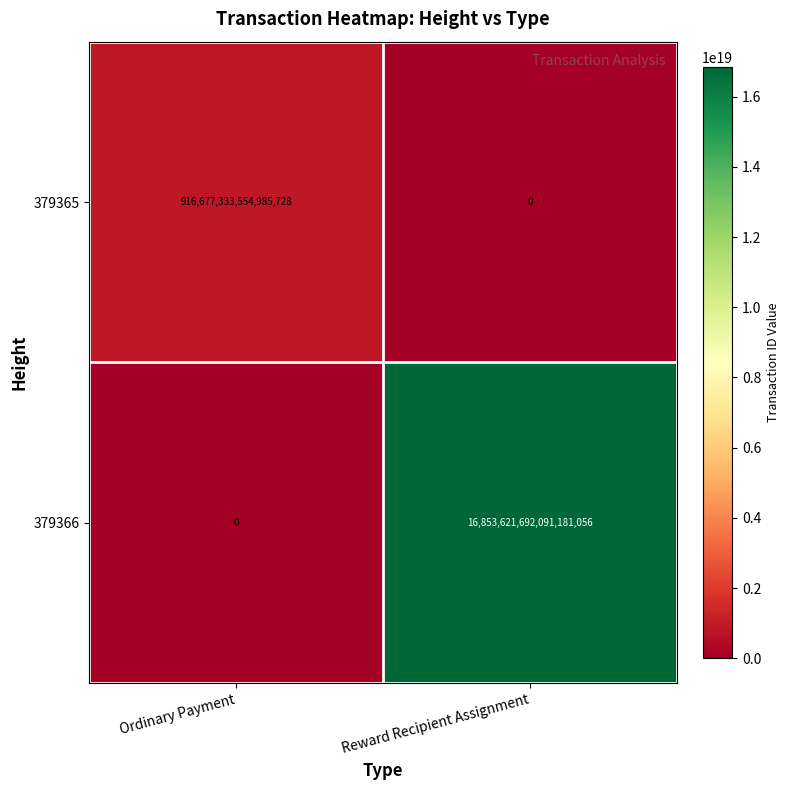

True or false: 379365 has a value of 0 at Reward Recipient Assignment.

True